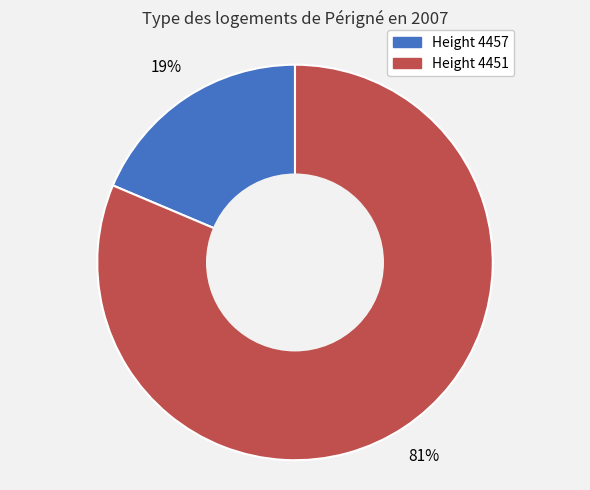

To the nearest percent, what is the average slice percentage?

50%